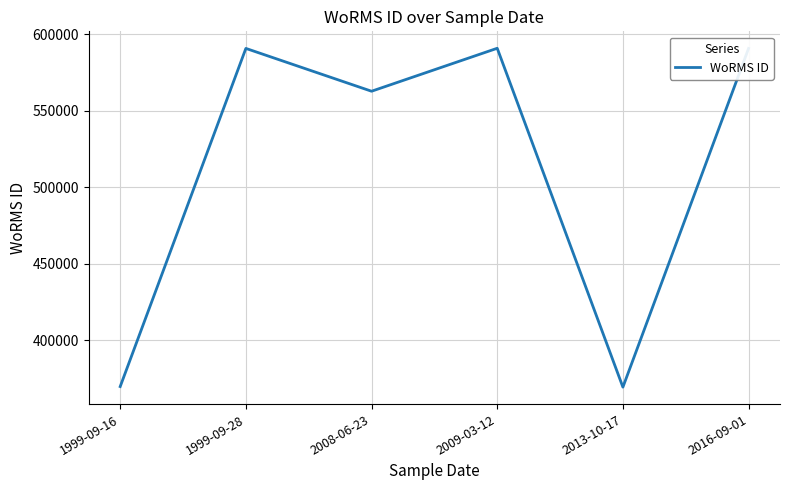

What is the change in value from 1999-09-28 to 2008-06-23?

-27976